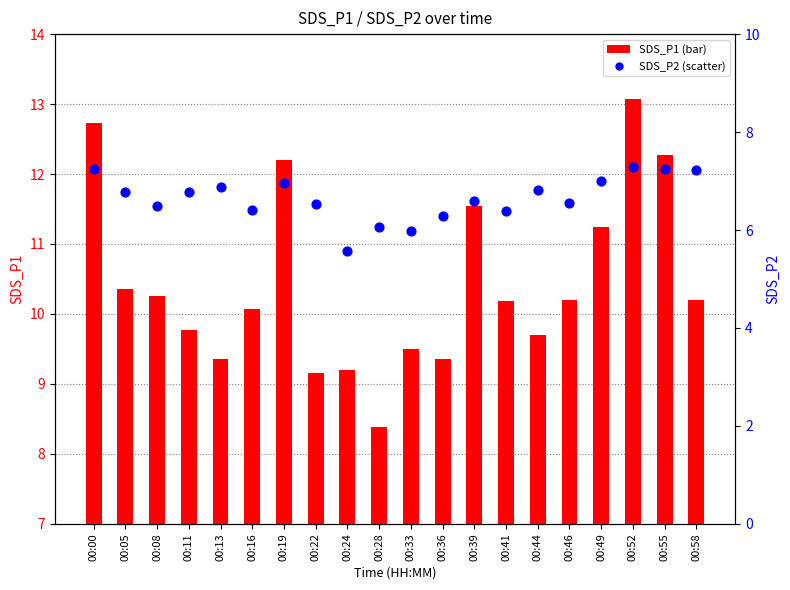

Which series has the widest spread of Y values?

SDS_P1